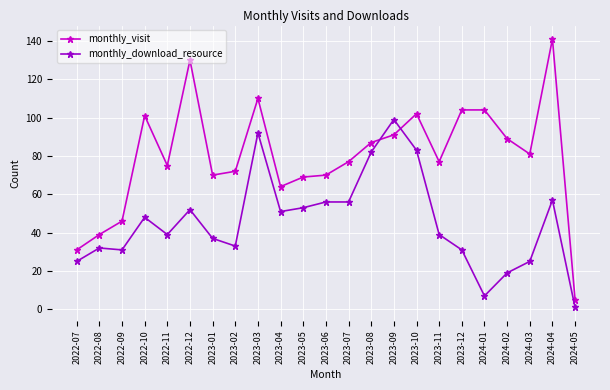

Where is the first local maximum for monthly_visit?

2022-10